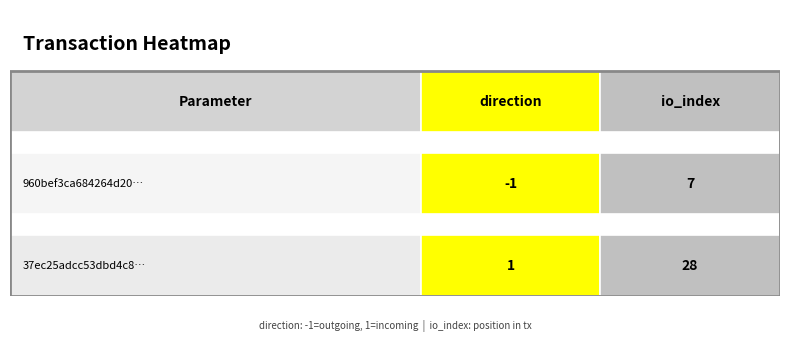

Reading left to right, list all the values displayed in this chart.

960bef3ca684264d205bf9b91bcd0541b86b18b: -1	7
37ec25adcc53dbd4c8f41ac22f924025b148273: 1	28